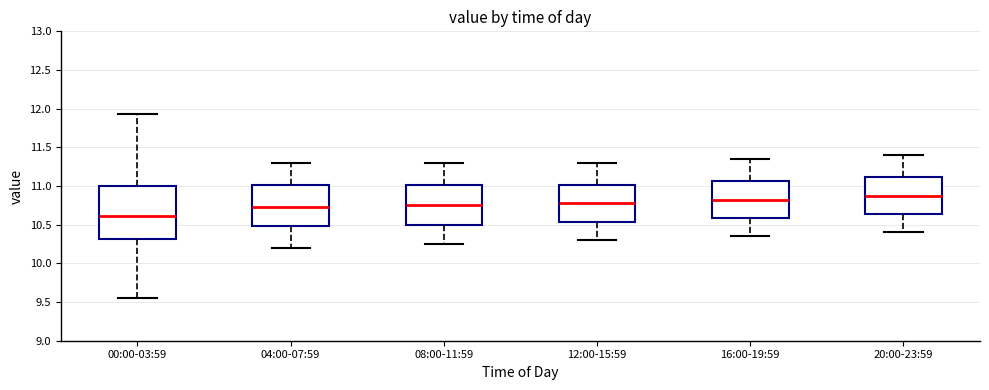

Comparing the boxes themselves (not the whiskers), which one is the tallest?

00:00-03:59